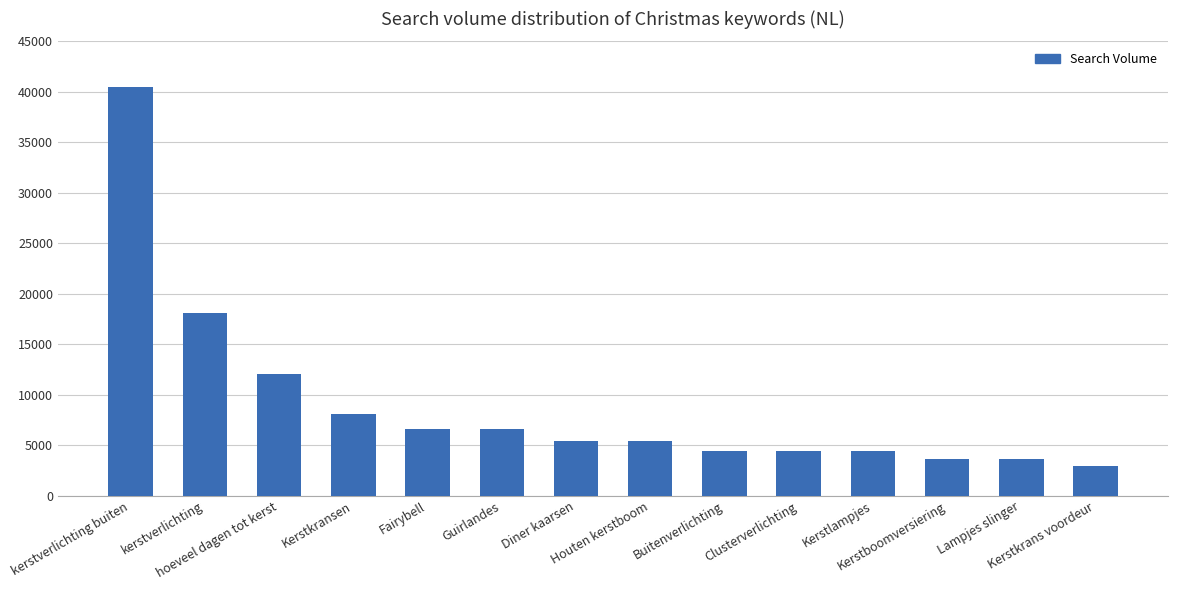

What is the change in value from kerstverlichting to Houten kerstboom?

-12700